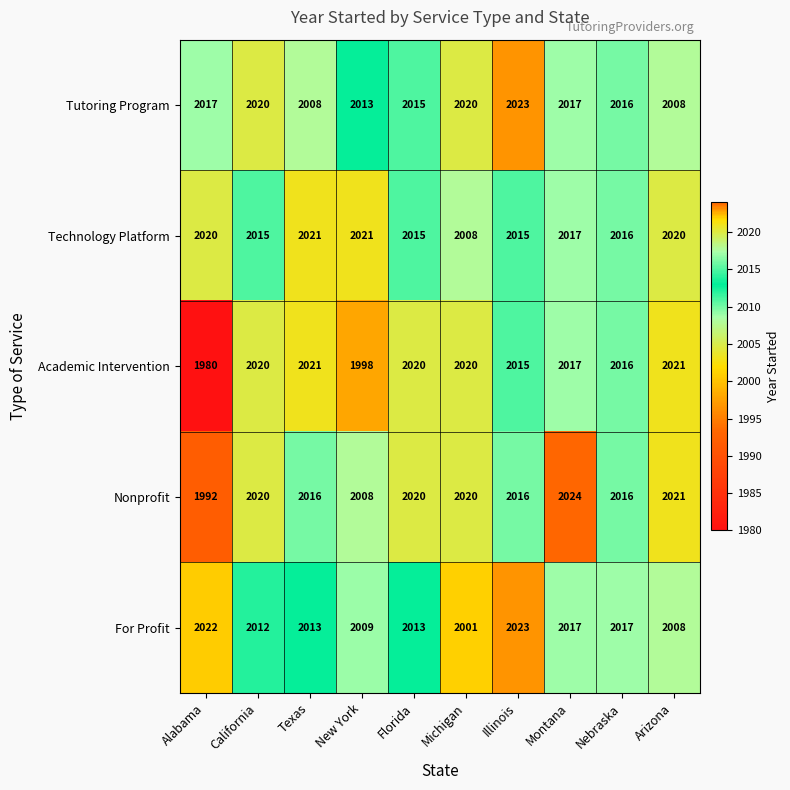

Which category has the highest value in the Tutoring Program series?

Illinois